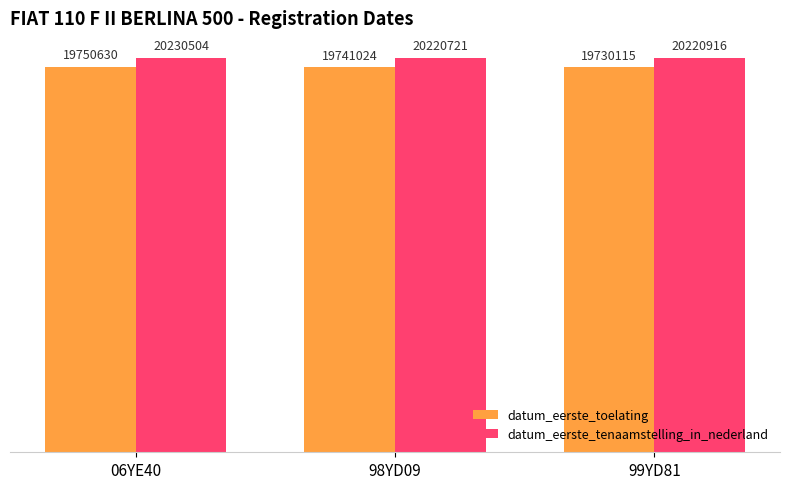

What is the label of the 1st bar from the right?

99YD81